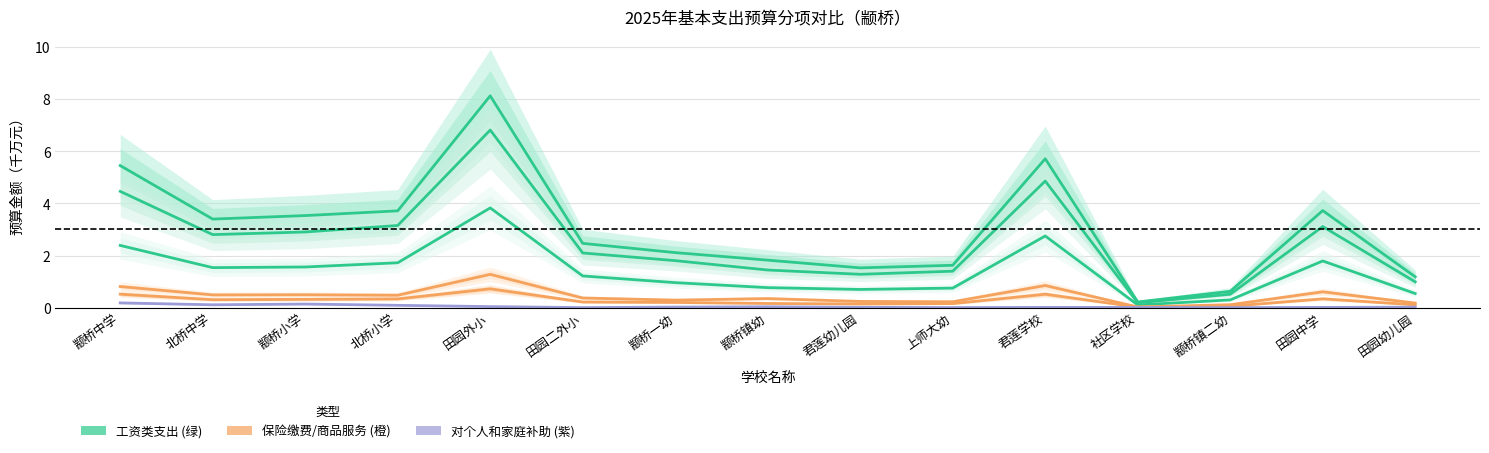

What is the label of the 3rd point from the left?

颛桥小学